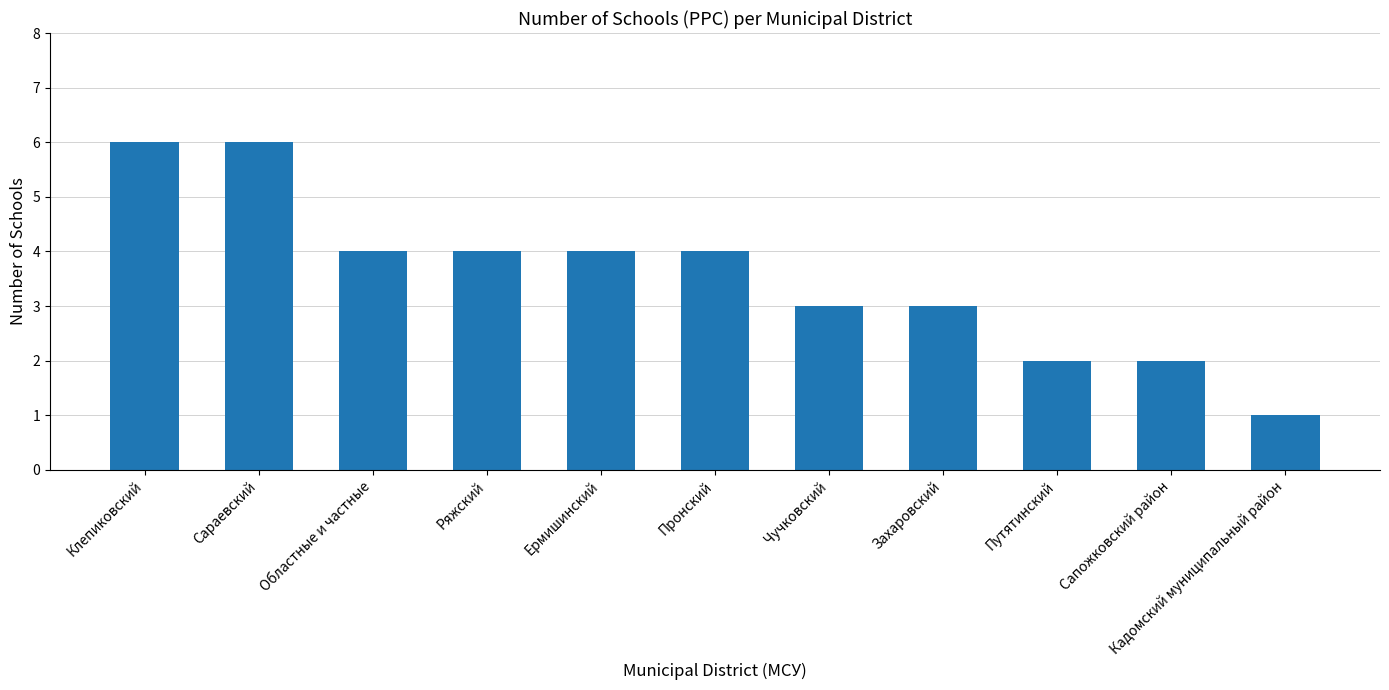

What value does the data have at Сараевский?

6